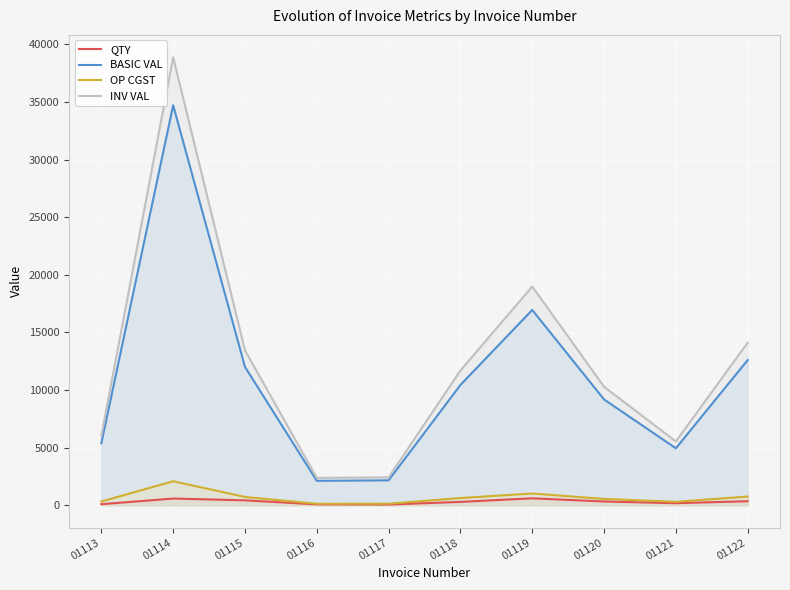

How many data points in BASIC VAL are above 10440?

4